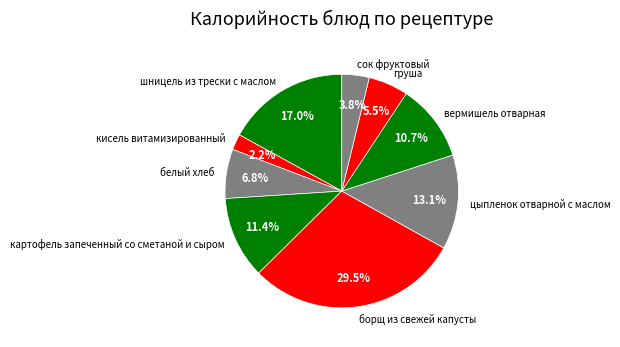

Does борщ из свежей капусты represent more than half of the total?

No